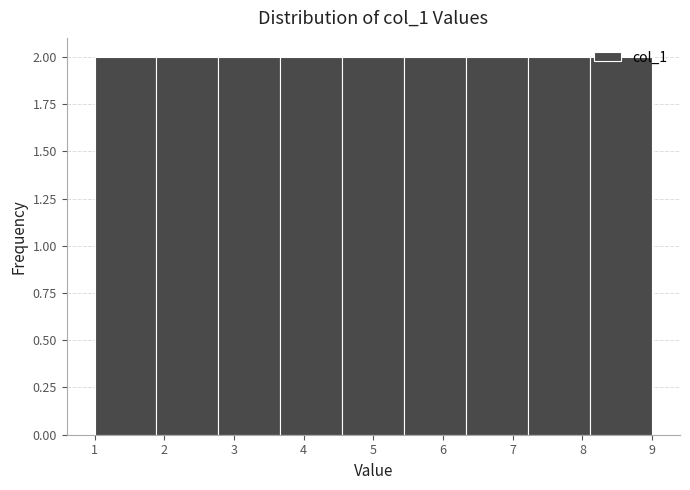

What is the height of the bar covering 1.0 to 1.9 on the x-axis? Neither the bar edges nor the heights are printed on the chart, so give them approximately, as read against the axes.

2